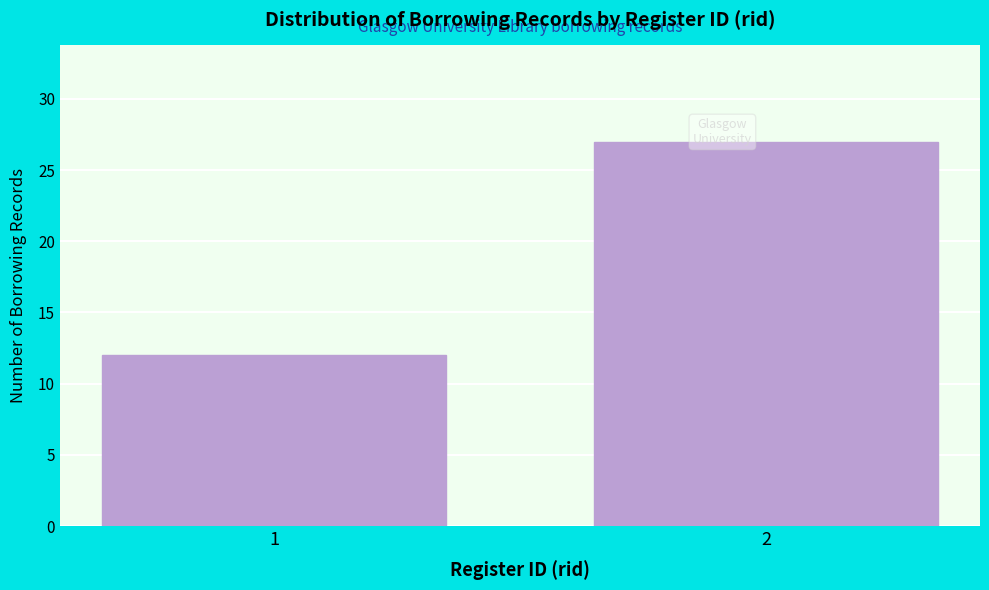

Reading left to right, extract all data points from this chart.

1=12	2=27